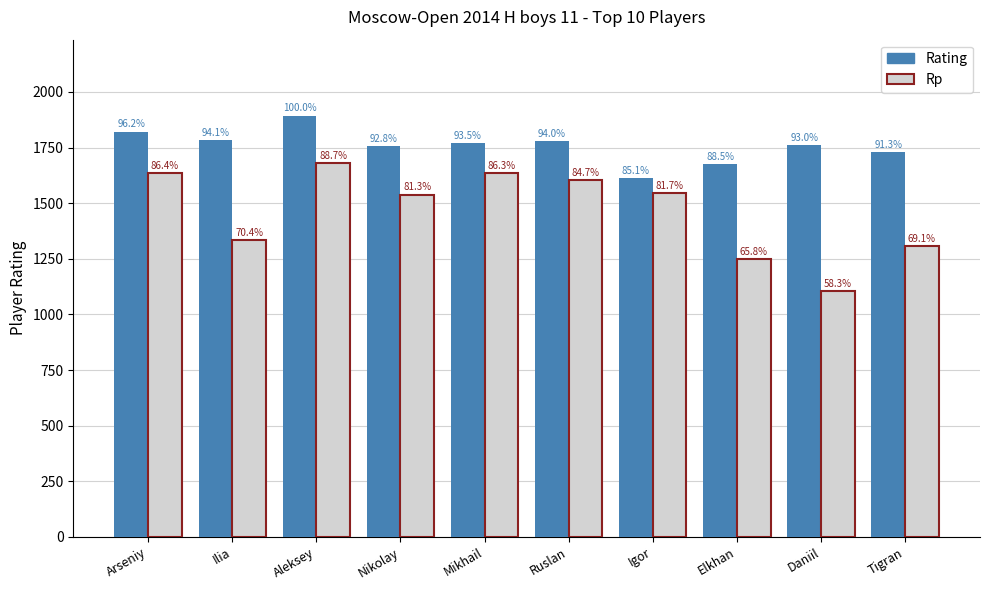

Which category has the highest value in the Rp series?

Aleksey